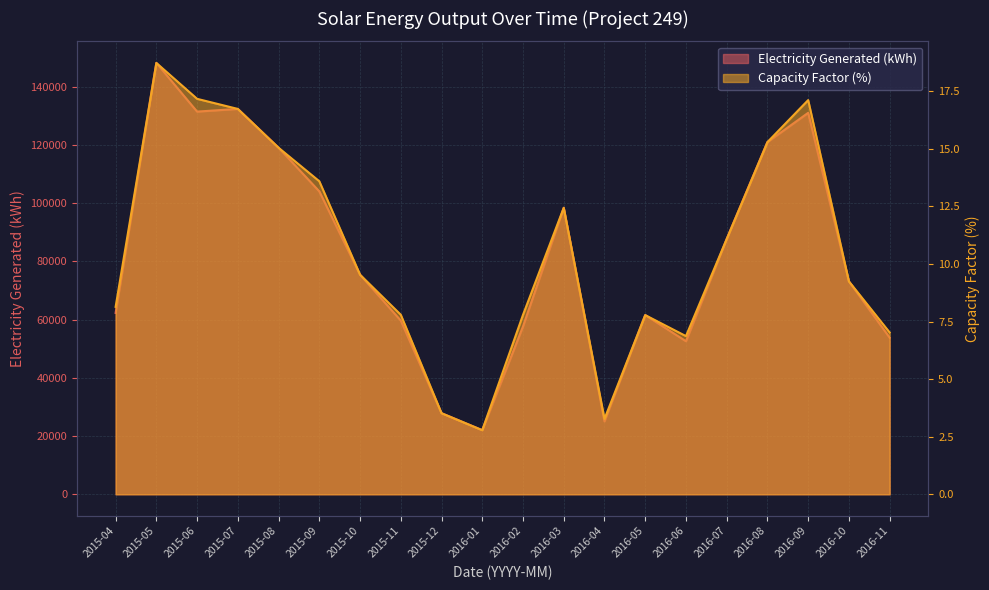

What is the difference between the second highest and second lowest values in the Capacity Factor (%) series?

13.9